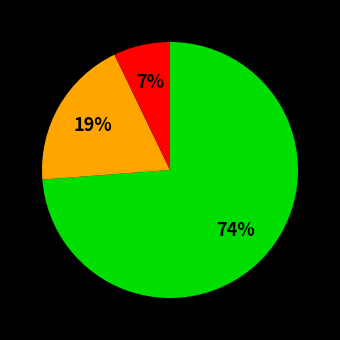

Is there any slice that represents more than half of the pie?

Yes